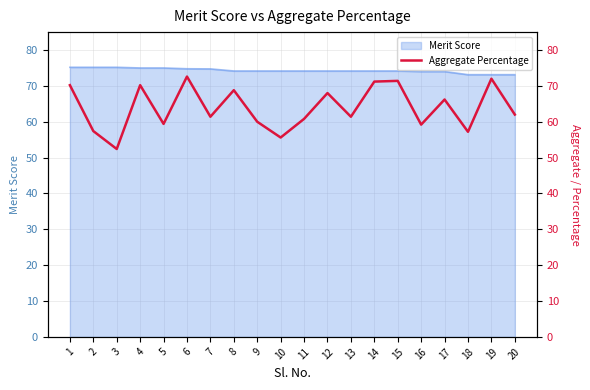

How many values are below 62?

10